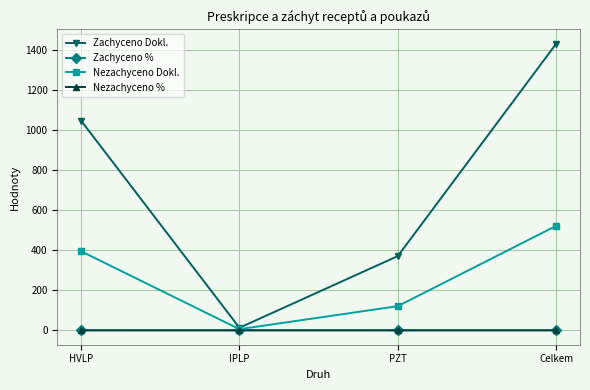

What is the value of the Nezachyceno % point at the 4th from the left?

0.3